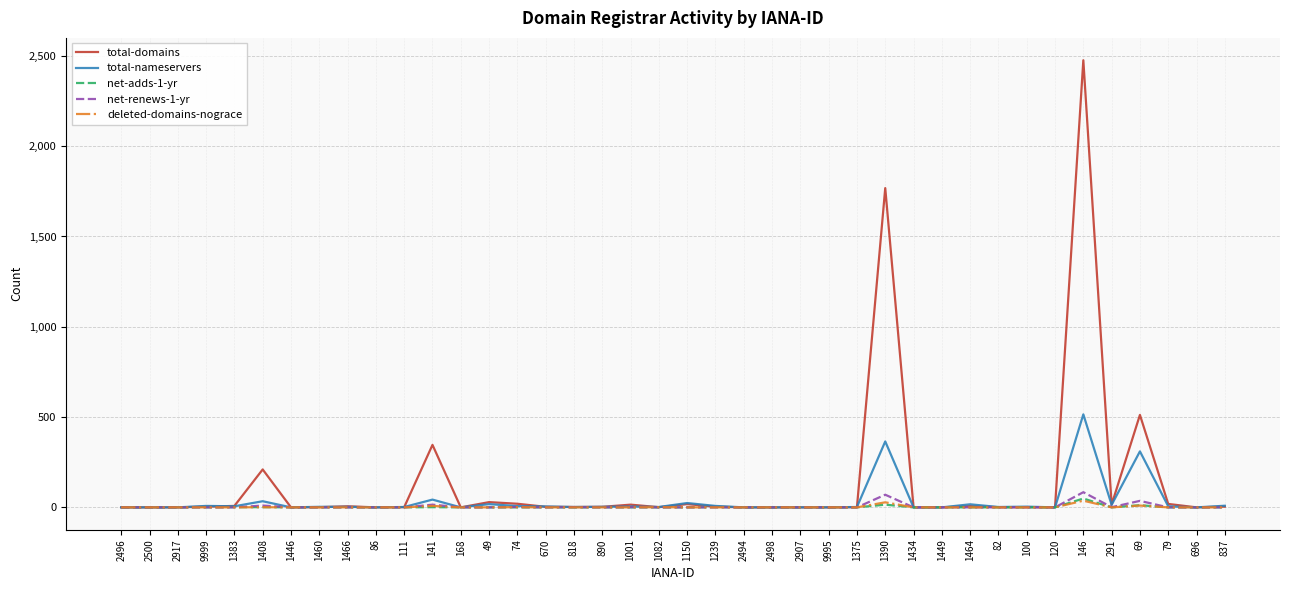

At which category is the sum across all series the highest?

146